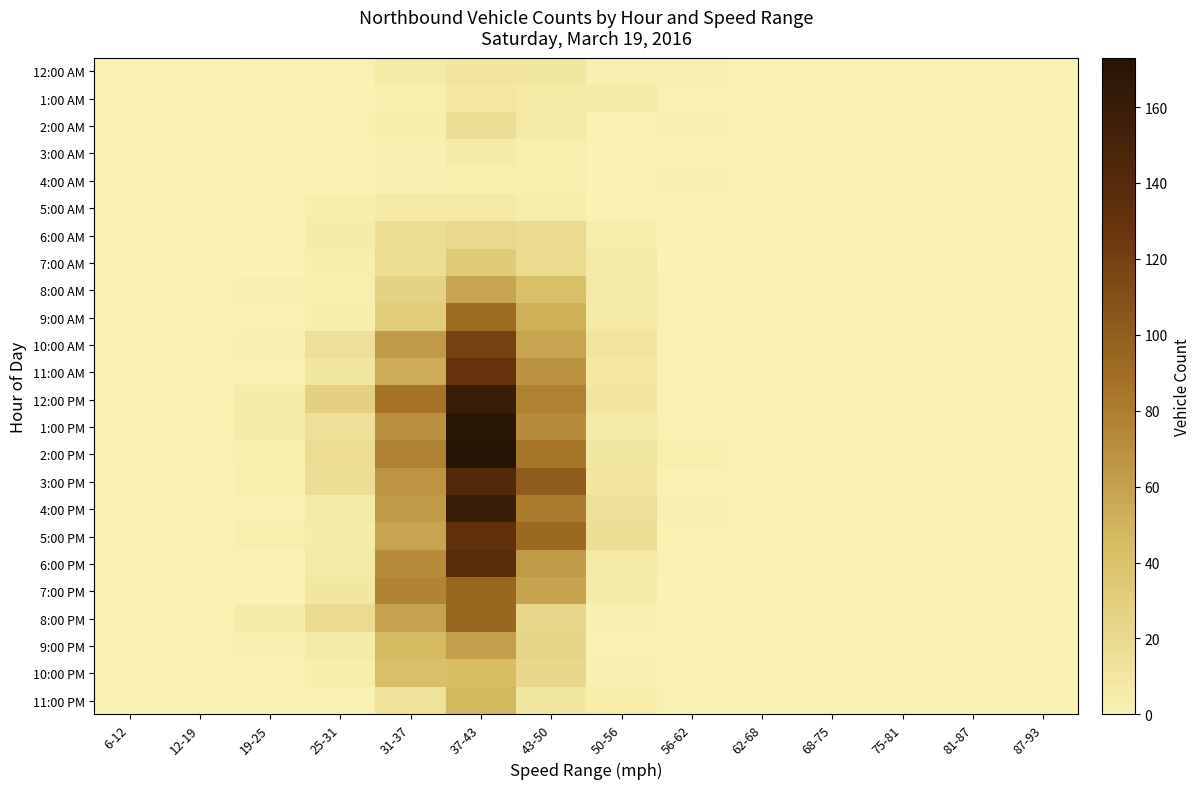

Reading left to right, what are all the values shown in this chart?

12:00 AM: 6-12=0	12-19=0	19-25=1	25-31=1	31-37=8	37-43=11	43-50=10	50-56=2	56-62=2	62-68=0	68-75=0	75-81=0	81-87=0	87-93=0
1:00 AM: 6-12=0	12-19=0	19-25=0	25-31=0	31-37=3	37-43=9	43-50=8	50-56=5	56-62=1	62-68=0	68-75=0	75-81=0	81-87=0	87-93=0
2:00 AM: 6-12=0	12-19=0	19-25=0	25-31=1	31-37=4	37-43=17	43-50=8	50-56=0	56-62=2	62-68=0	68-75=0	75-81=0	81-87=0	87-93=0
3:00 AM: 6-12=0	12-19=0	19-25=0	25-31=0	31-37=2	37-43=5	43-50=3	50-56=0	56-62=0	62-68=0	68-75=0	75-81=0	81-87=0	87-93=0
4:00 AM: 6-12=0	12-19=0	19-25=0	25-31=0	31-37=2	37-43=3	43-50=3	50-56=0	56-62=2	62-68=0	68-75=0	75-81=0	81-87=0	87-93=0
5:00 AM: 6-12=0	12-19=0	19-25=0	25-31=4	31-37=7	37-43=7	43-50=4	50-56=0	56-62=0	62-68=0	68-75=0	75-81=0	81-87=0	87-93=0
6:00 AM: 6-12=0	12-19=0	19-25=0	25-31=5	31-37=17	37-43=21	43-50=19	50-56=4	56-62=0	62-68=0	68-75=0	75-81=0	81-87=0	87-93=0
7:00 AM: 6-12=0	12-19=0	19-25=0	25-31=4	31-37=17	37-43=33	43-50=20	50-56=8	56-62=0	62-68=0	68-75=0	75-81=0	81-87=0	87-93=0
8:00 AM: 6-12=0	12-19=0	19-25=2	25-31=3	31-37=27	37-43=58	43-50=42	50-56=7	56-62=1	62-68=0	68-75=0	75-81=0	81-87=0	87-93=0
9:00 AM: 6-12=0	12-19=0	19-25=0	25-31=4	31-37=32	37-43=92	43-50=52	50-56=7	56-62=1	62-68=0	68-75=0	75-81=0	81-87=0	87-93=0
10:00 AM: 6-12=0	12-19=0	19-25=2	25-31=15	31-37=64	37-43=120	43-50=58	50-56=12	56-62=1	62-68=1	68-75=0	75-81=0	81-87=0	87-93=0
11:00 AM: 6-12=0	12-19=0	19-25=1	25-31=10	31-37=54	37-43=130	43-50=68	50-56=9	56-62=0	62-68=1	68-75=0	75-81=0	81-87=0	87-93=0
12:00 PM: 6-12=0	12-19=0	19-25=5	25-31=29	31-37=87	37-43=160	43-50=78	50-56=11	56-62=0	62-68=0	68-75=0	75-81=0	81-87=0	87-93=0
1:00 PM: 6-12=0	12-19=0	19-25=5	25-31=15	31-37=69	37-43=170	43-50=72	50-56=6	56-62=1	62-68=1	68-75=0	75-81=0	81-87=0	87-93=0
2:00 PM: 6-12=0	12-19=1	19-25=3	25-31=18	31-37=78	37-43=173	43-50=84	50-56=10	56-62=3	62-68=0	68-75=0	75-81=0	81-87=0	87-93=1
3:00 PM: 6-12=0	12-19=0	19-25=3	25-31=17	31-37=67	37-43=143	43-50=102	50-56=11	56-62=1	62-68=0	68-75=0	75-81=0	81-87=0	87-93=0
4:00 PM: 6-12=1	12-19=0	19-25=1	25-31=8	31-37=64	37-43=160	43-50=81	50-56=15	56-62=2	62-68=0	68-75=0	75-81=0	81-87=0	87-93=0
5:00 PM: 6-12=0	12-19=0	19-25=3	25-31=5	31-37=58	37-43=132	43-50=93	50-56=16	56-62=1	62-68=1	68-75=0	75-81=0	81-87=0	87-93=0
6:00 PM: 6-12=1	12-19=0	19-25=0	25-31=7	31-37=72	37-43=138	43-50=64	50-56=7	56-62=1	62-68=0	68-75=0	75-81=0	81-87=0	87-93=0
7:00 PM: 6-12=0	12-19=0	19-25=0	25-31=10	31-37=77	37-43=94	43-50=59	50-56=5	56-62=0	62-68=0	68-75=0	75-81=0	81-87=0	87-93=0
8:00 PM: 6-12=0	12-19=0	19-25=5	25-31=20	31-37=59	37-43=94	43-50=22	50-56=2	56-62=0	62-68=0	68-75=0	75-81=0	81-87=0	87-93=0
9:00 PM: 6-12=0	12-19=0	19-25=2	25-31=6	31-37=46	37-43=61	43-50=25	50-56=1	56-62=0	62-68=0	68-75=0	75-81=0	81-87=0	87-93=0
10:00 PM: 6-12=0	12-19=0	19-25=0	25-31=4	31-37=42	37-43=44	43-50=22	50-56=2	56-62=0	62-68=0	68-75=0	75-81=0	81-87=0	87-93=0
11:00 PM: 6-12=0	12-19=0	19-25=0	25-31=1	31-37=14	37-43=47	43-50=10	50-56=4	56-62=1	62-68=0	68-75=0	75-81=0	81-87=0	87-93=0